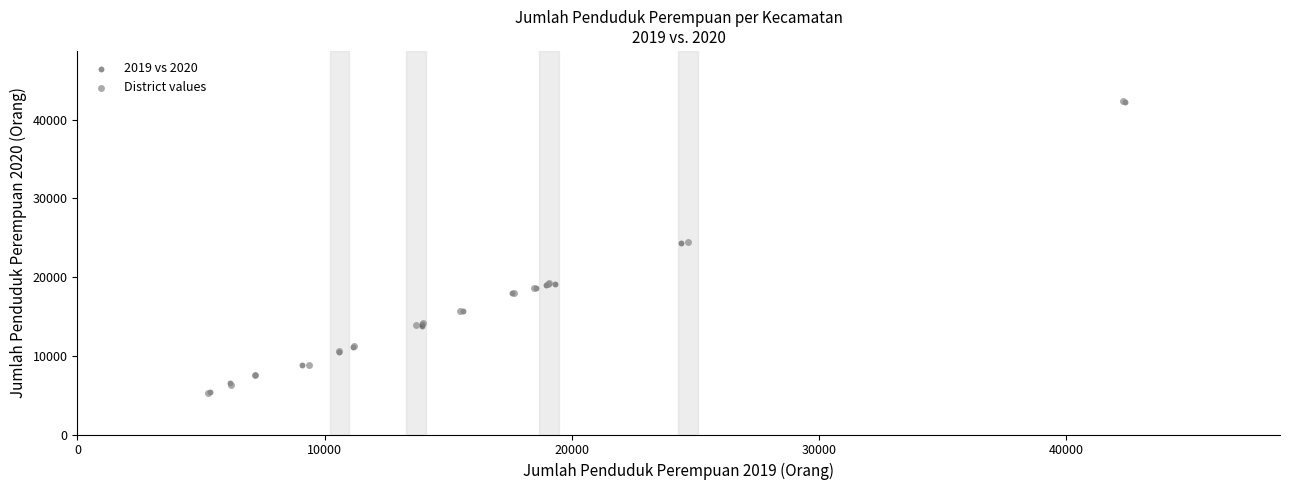

Which series has the largest Y range (max minus min)?

District values